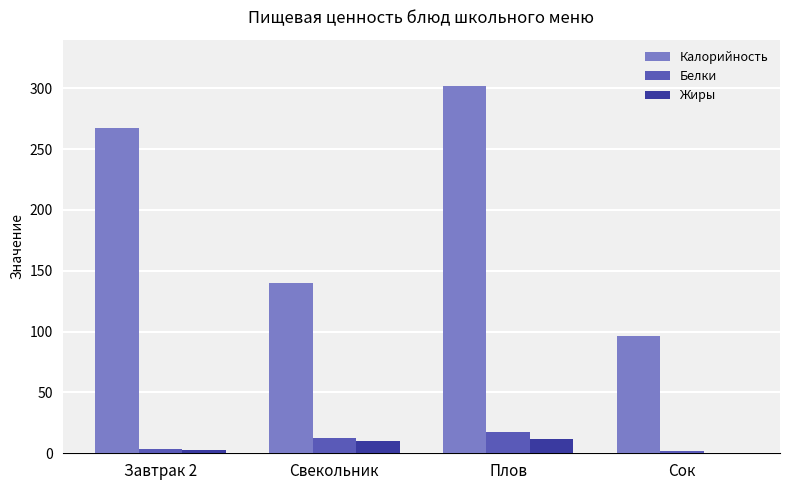

Is the value of Белки at Сок greater than the value of Калорийность at Завтрак 2?

No